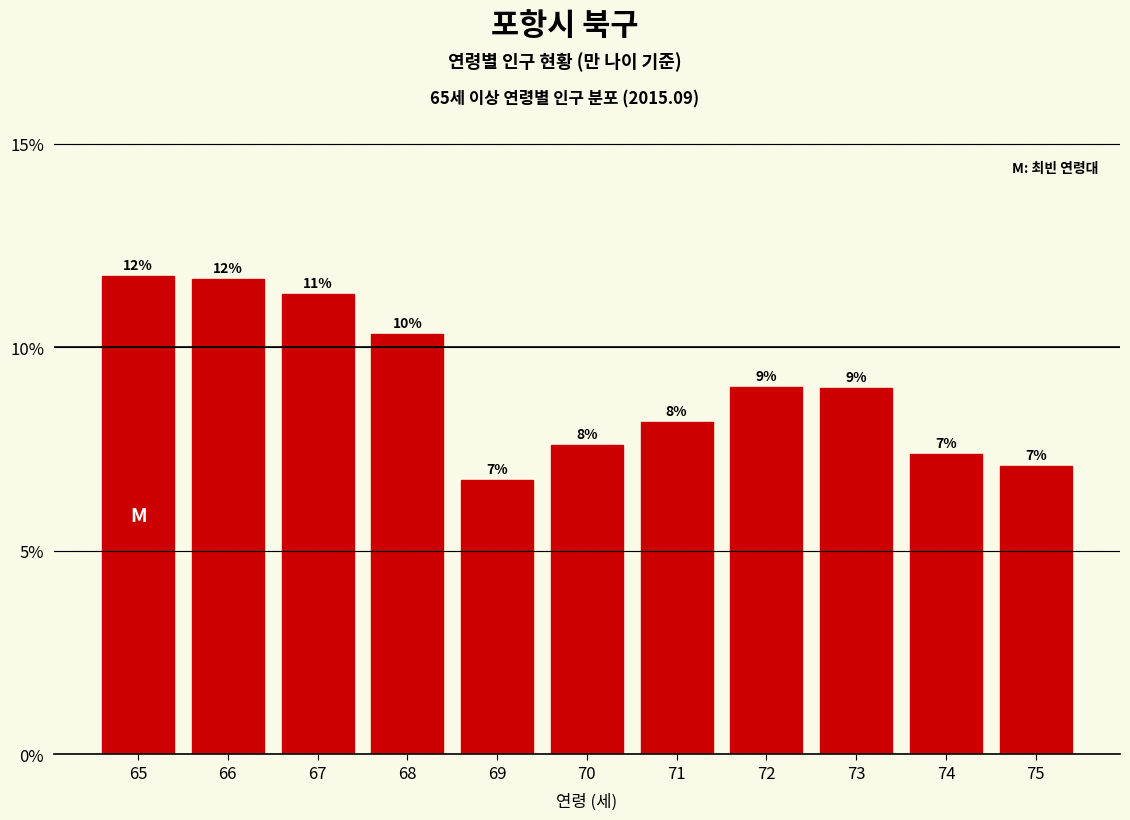

Are the bars horizontal?

No